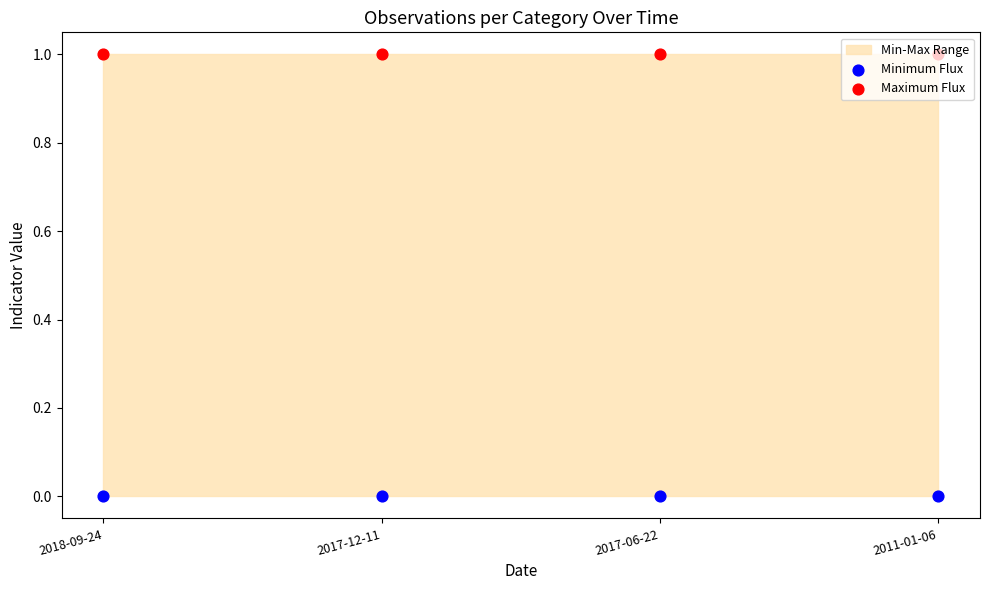

What is the total value across all series at 2011-01-06?

1